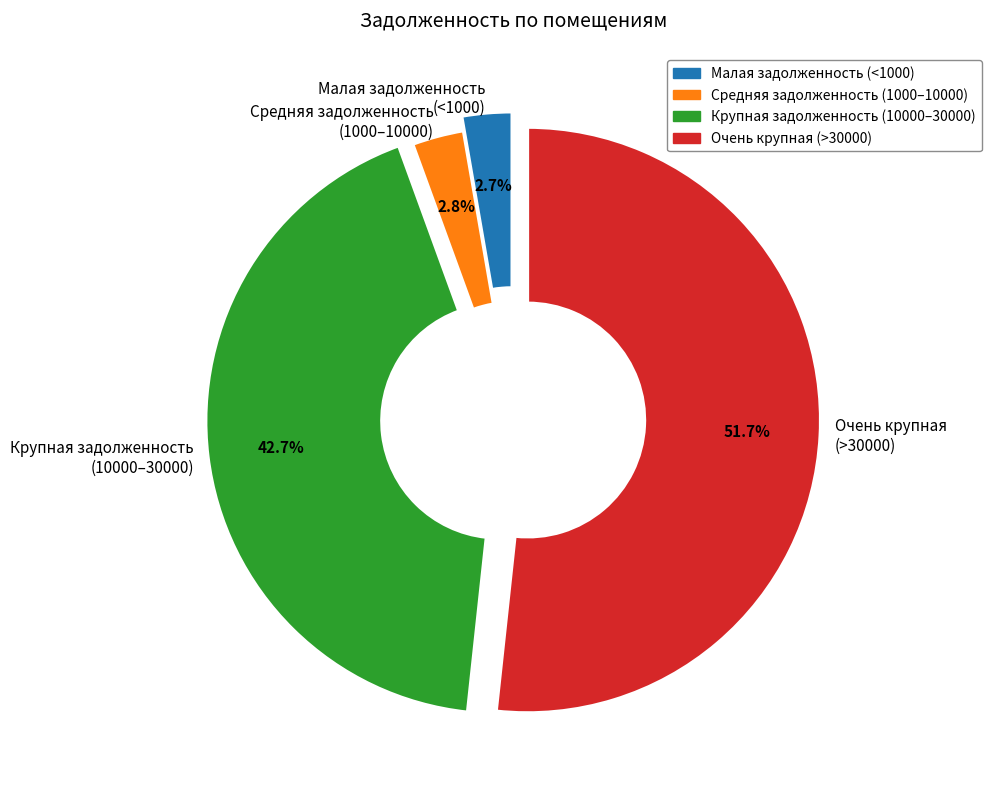

Which category has the biggest portion of the pie?

Очень крупная (>30000)